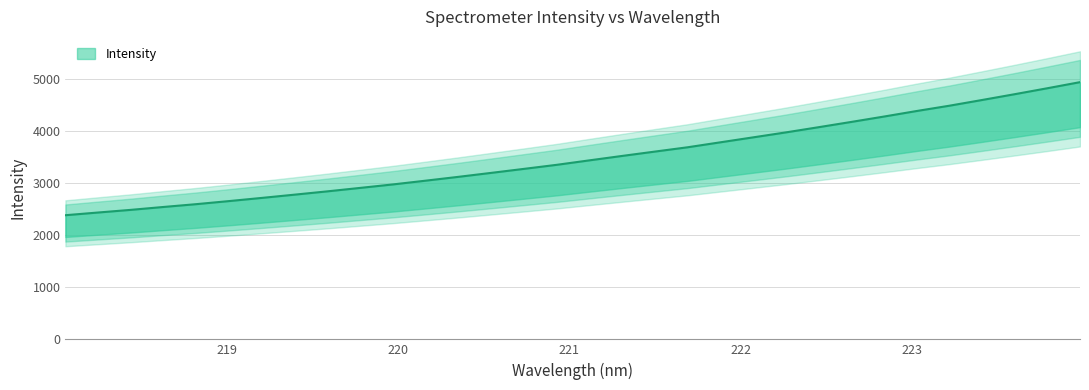

Rank the categories by value from highest to lowest.

223.9802, 223.7895, 223.5987, 223.408, 223.2172, 223.0264, 222.8355, 222.6447, 222.4538, 222.263, 222.0721, 221.8812, 221.6902, 221.4993, 221.3083, 221.1174, 220.9264, 220.7354, 220.5444, 220.3533, 220.1623, 219.9712, 219.7801, 219.589, 219.3979, 219.2067, 219.0156, 218.8244, 218.6332, 218.442, 218.2508, 218.0596